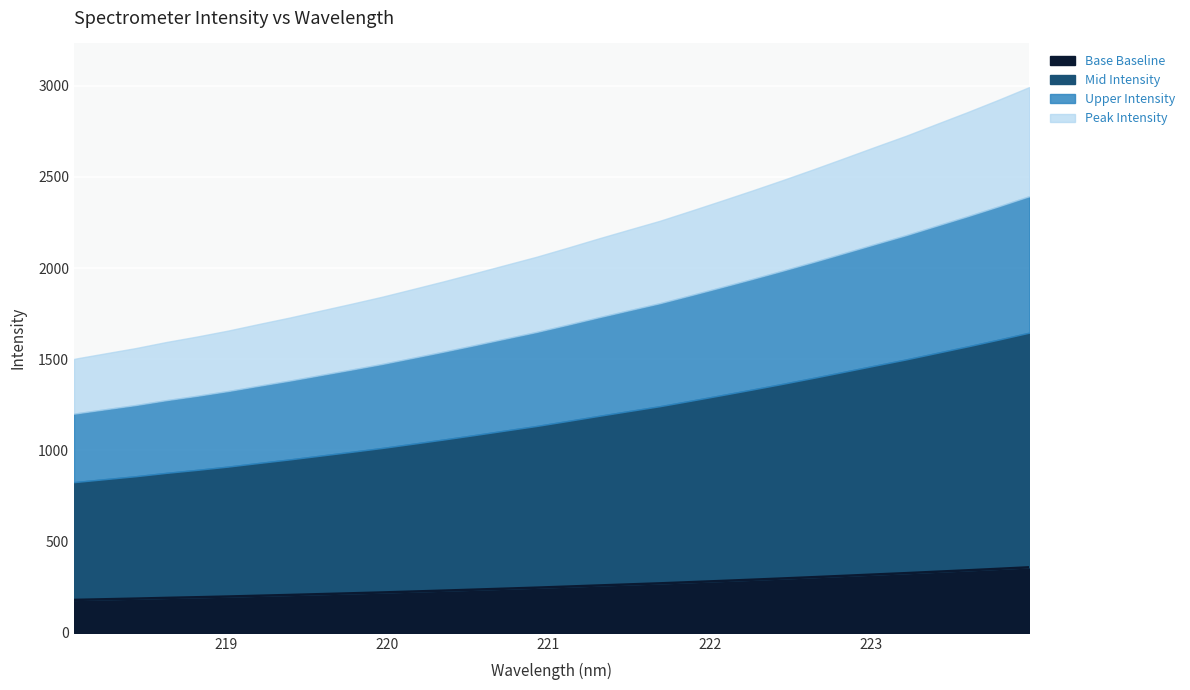

Which category has the lowest value across all series?

218.0596